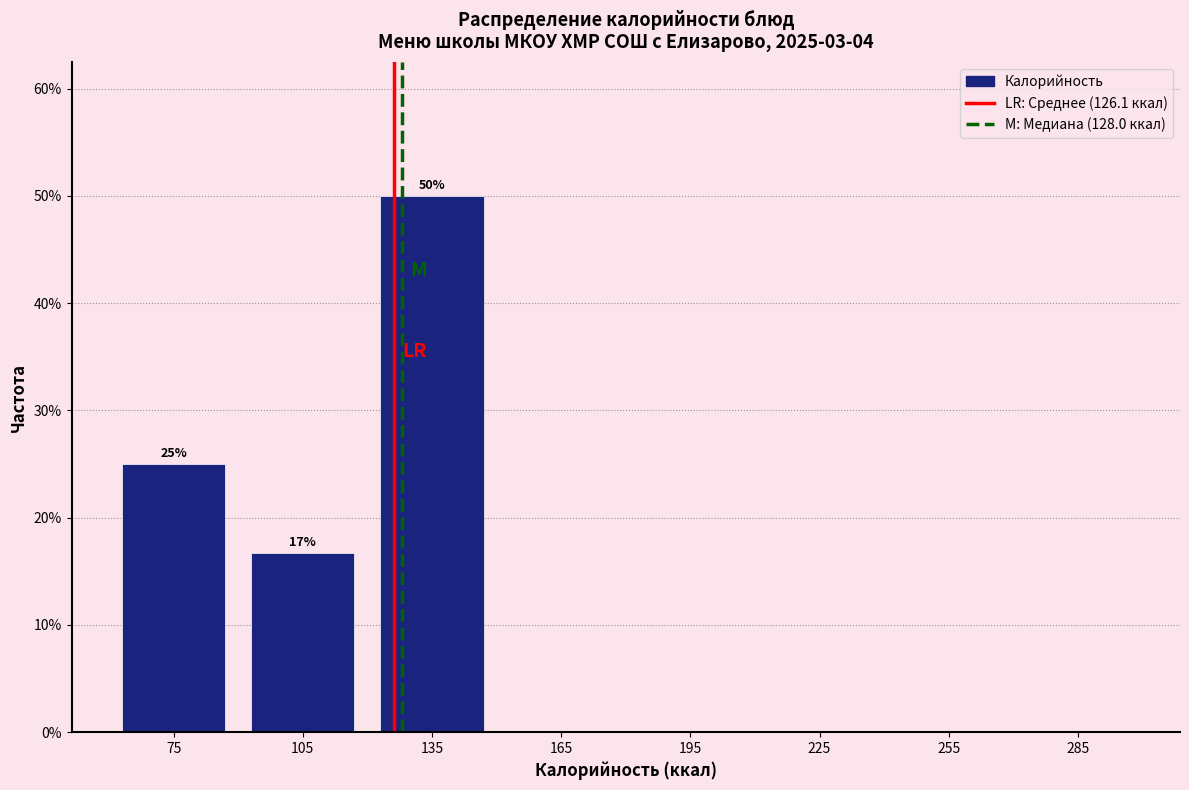

Which range on the x-axis has the tallest bar?

120 to 150